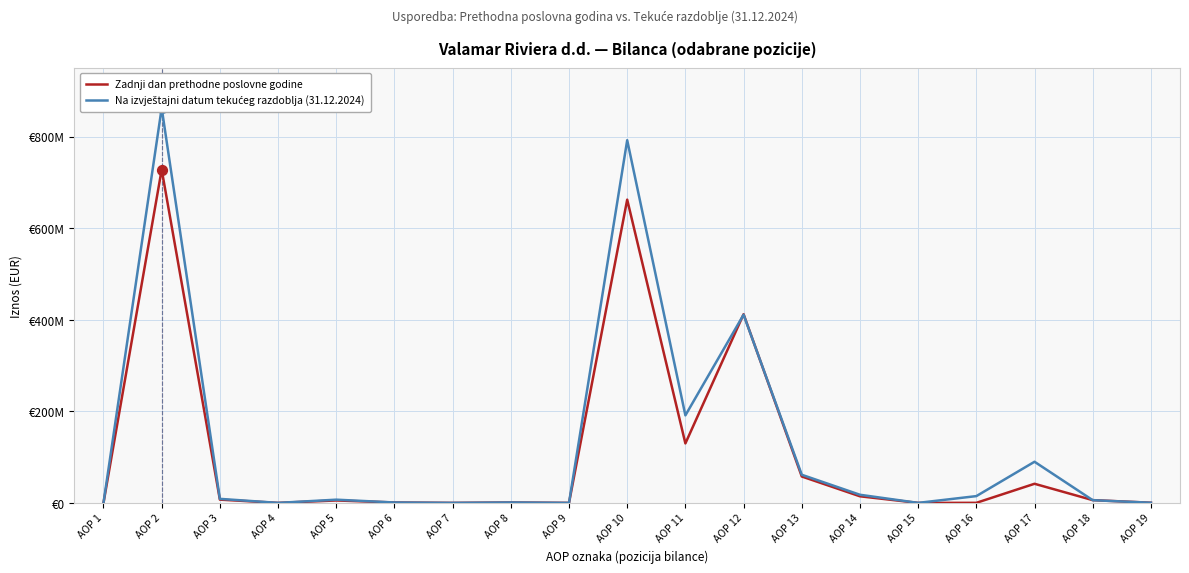

At which category is the sum across all series the highest?

AOP 2